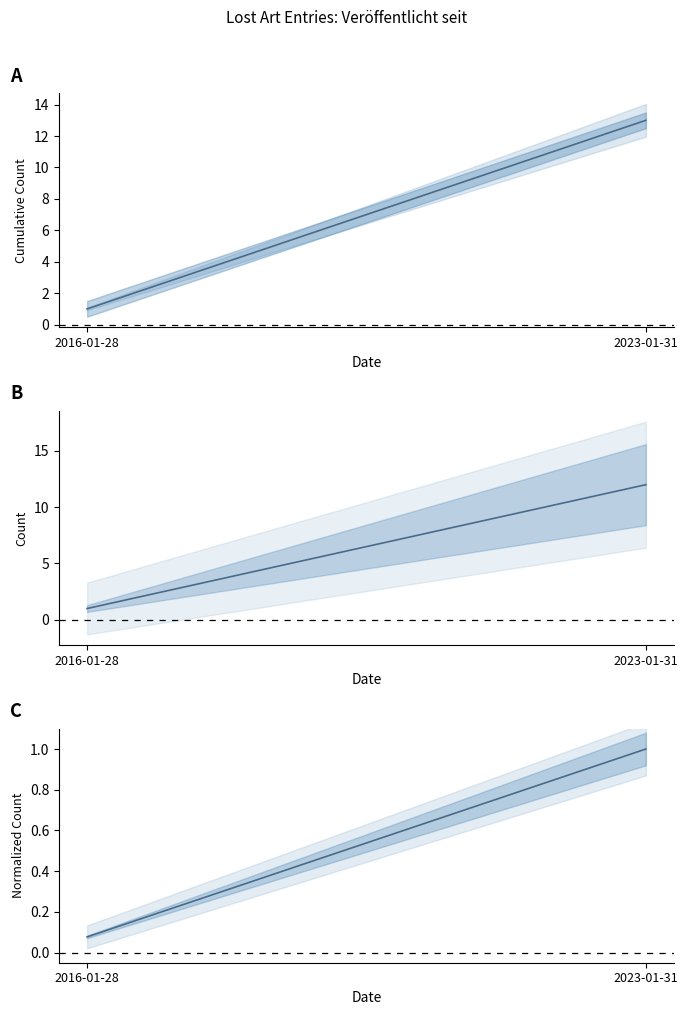

List the labels in order of Cumulative count value, smallest first.

2016-01-28, 2023-01-31